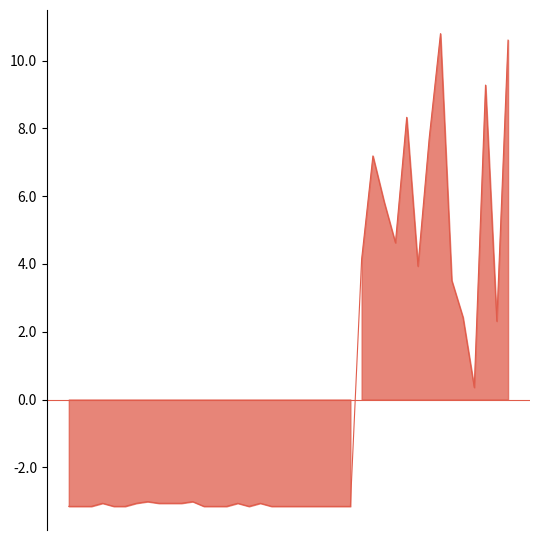

How many categories are shown in the chart?

40